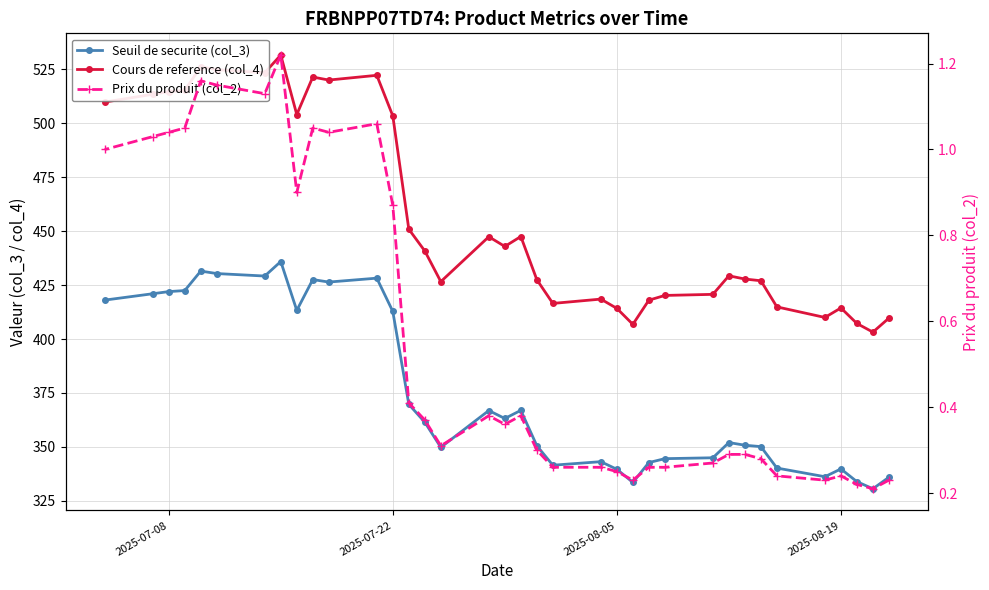

True or false: Prix du produit (col_2) and Cours de reference (col_4) cross at least once.

False